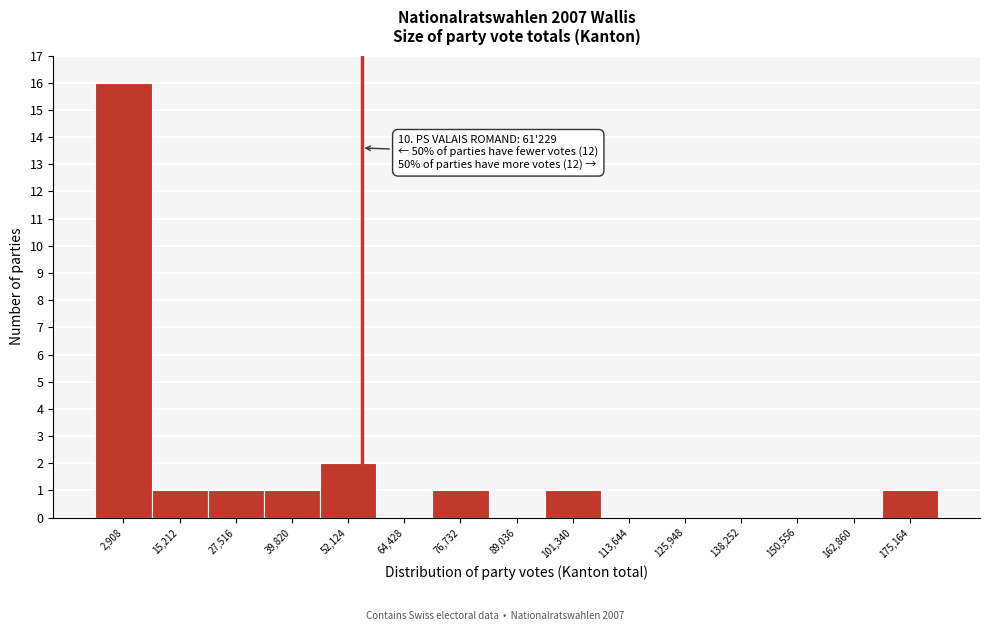

Reading right to left, extract all data points from this chart.

175,164=1	162,860=0	150,556=0	138,252=0	125,948=0	113,644=0	101,340=1	89,036=0	76,732=1	64,428=0	52,124=2	39,820=1	27,516=1	15,212=1	2,908=16